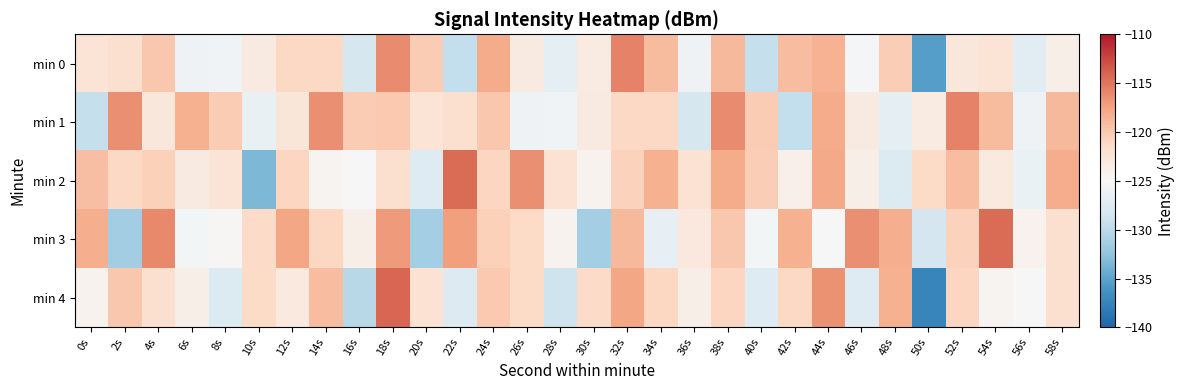

Count the number of data series in this chart.

5